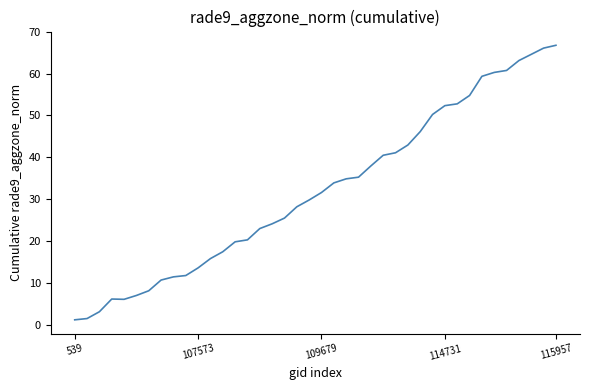

What is the difference between the maximum and minimum values?

65.5